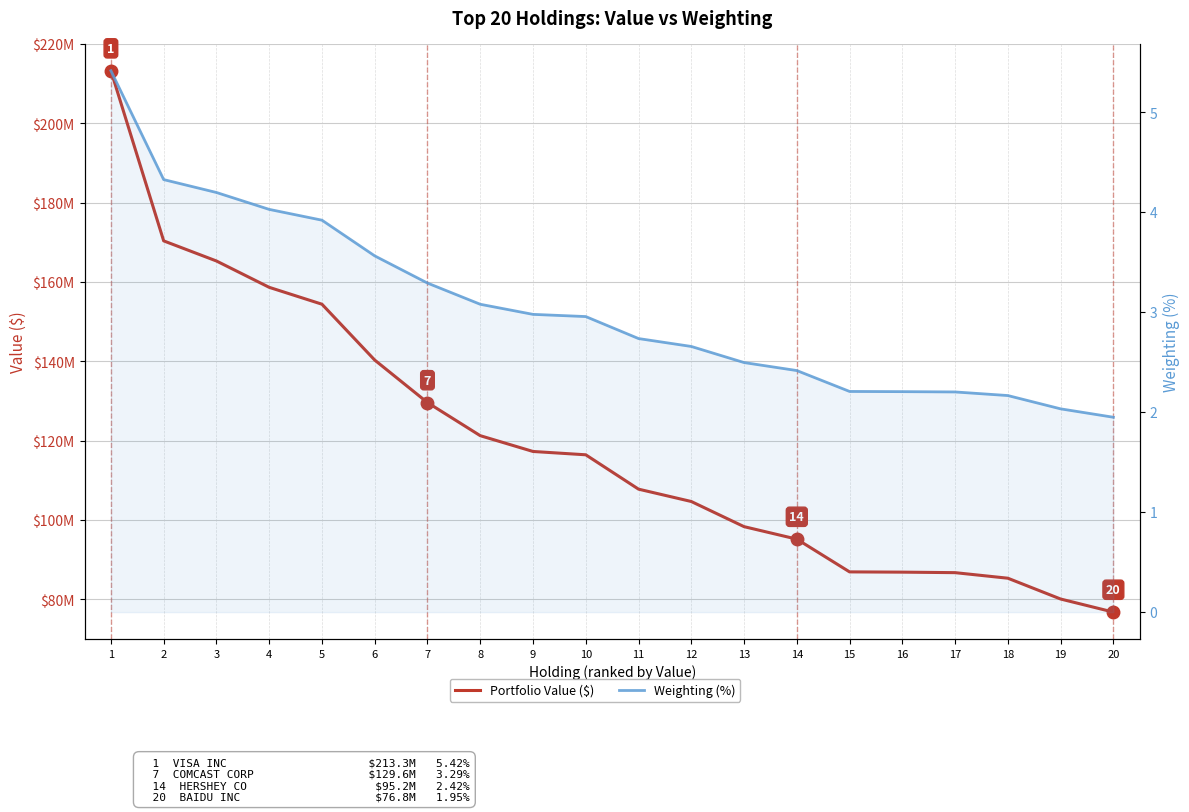

Where is Weighting (%) nearest to the value 3?

9